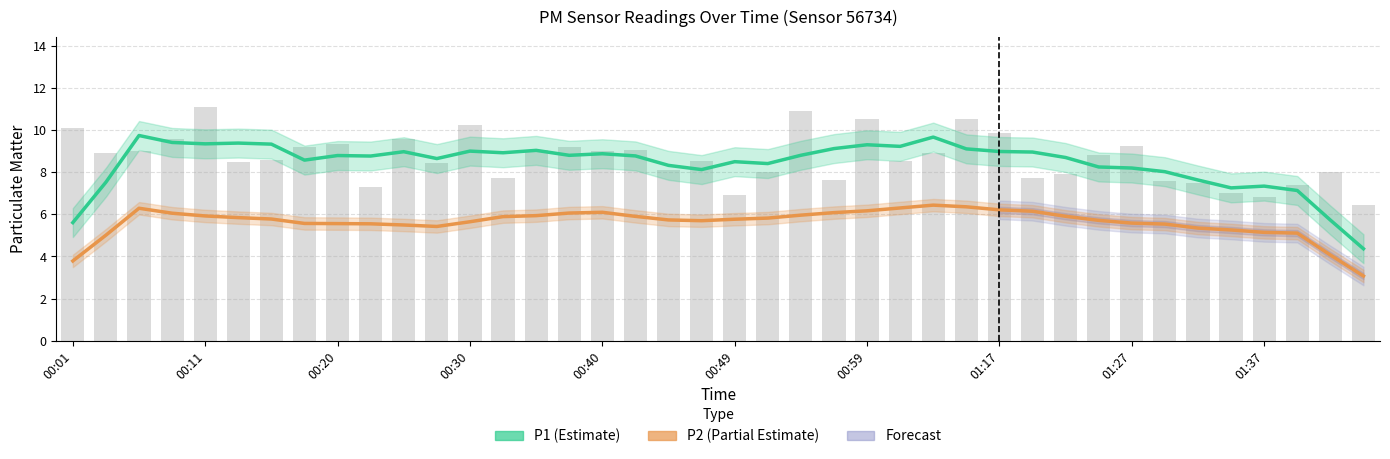

What is the difference between the maximum and minimum values in the P1 (Estimate) series?

5.4